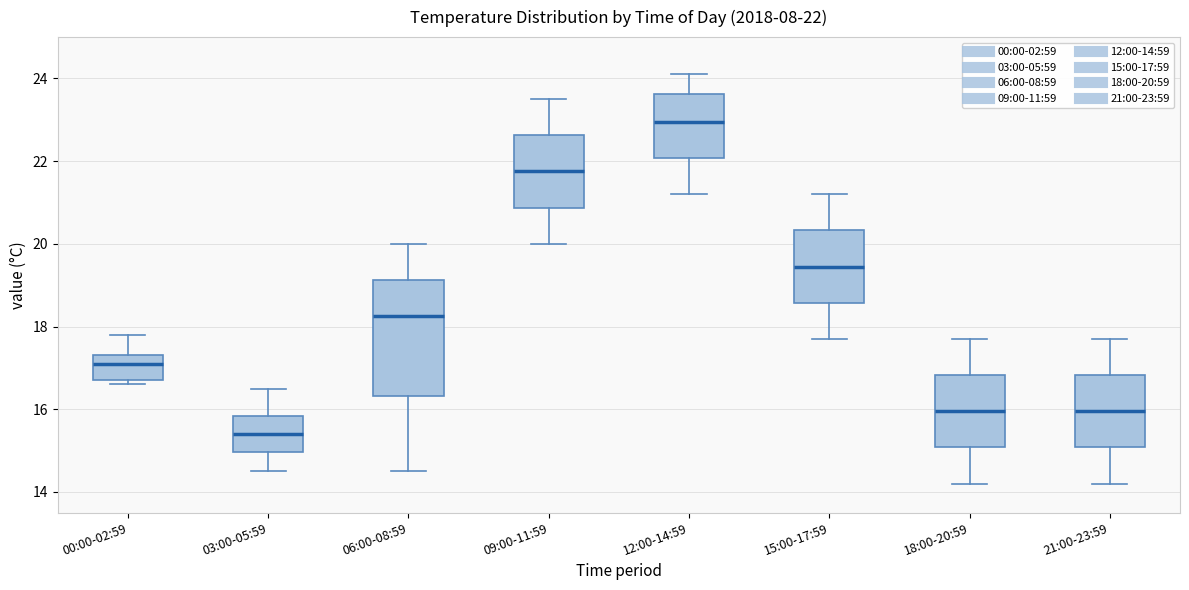

Which box's median line is the highest?

12:00-14:59